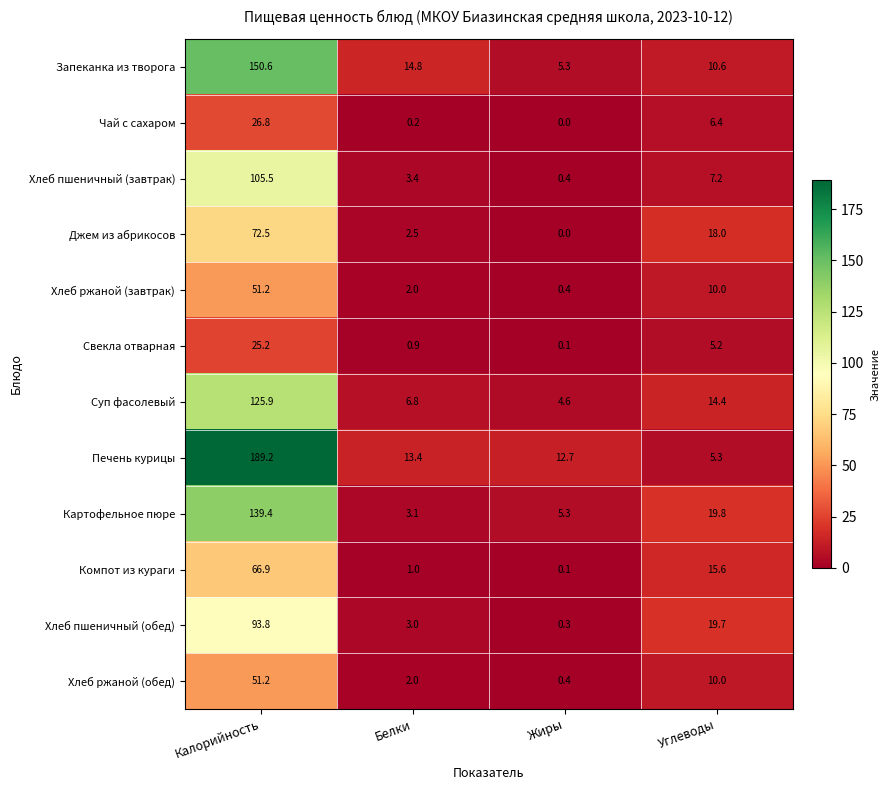

Which series has the widest spread of values?

Печень курицы